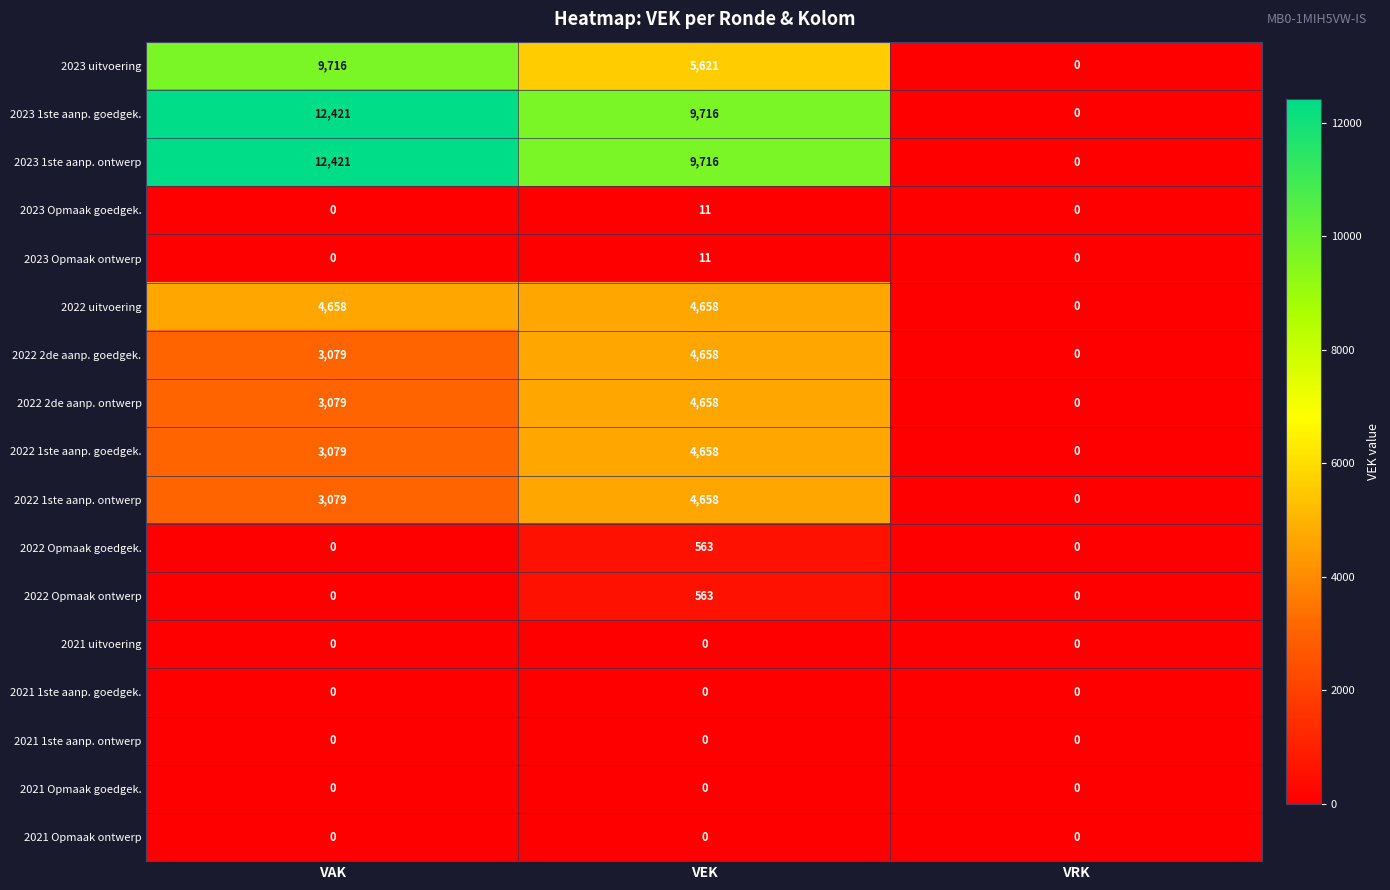

Is it true that 2022 1ste aanp. goedgek. equals 1569 at VRK?

False